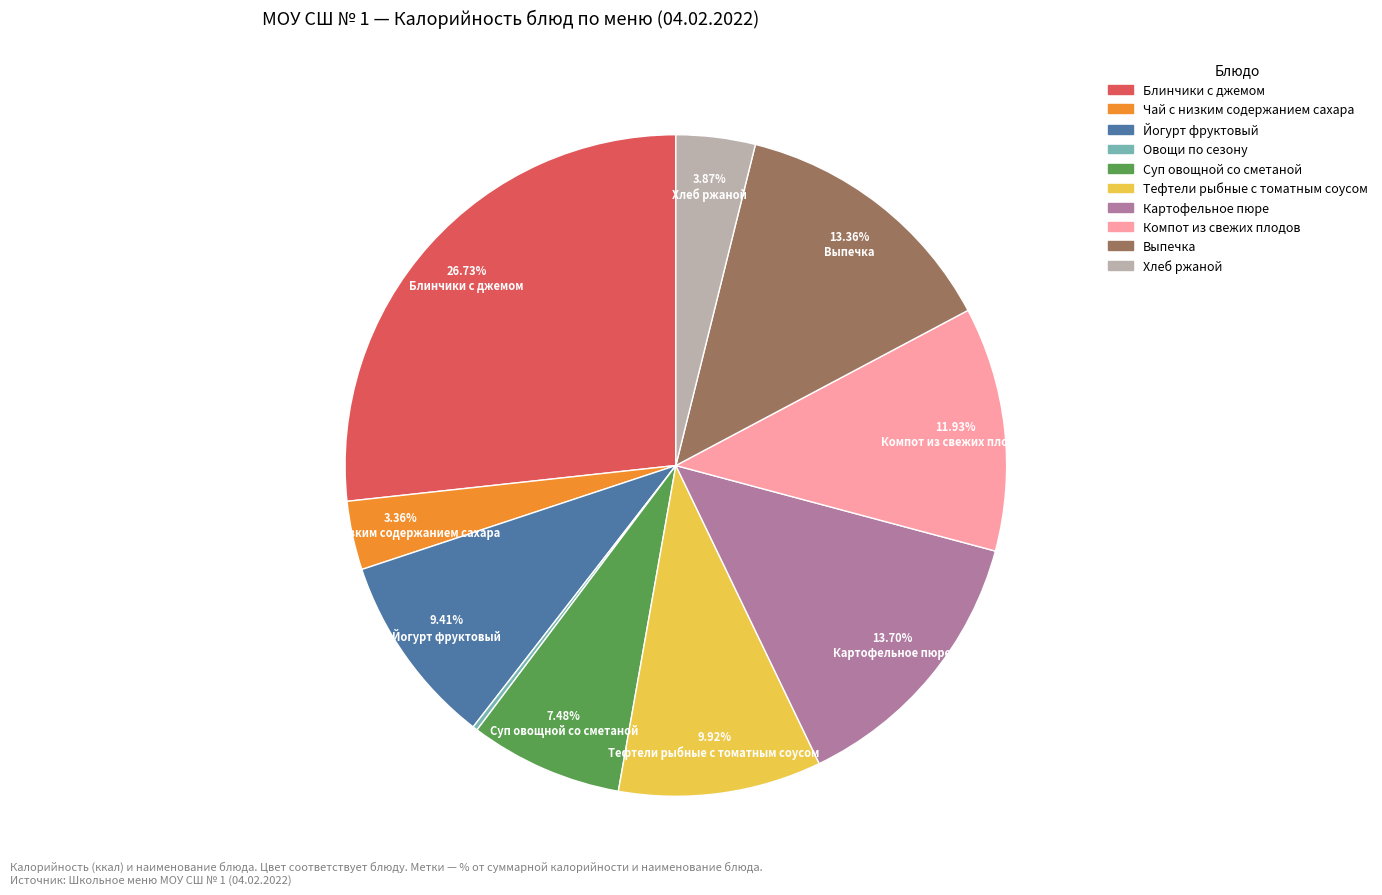

To the nearest percent, what portion does Хлеб ржаной represent?

4%